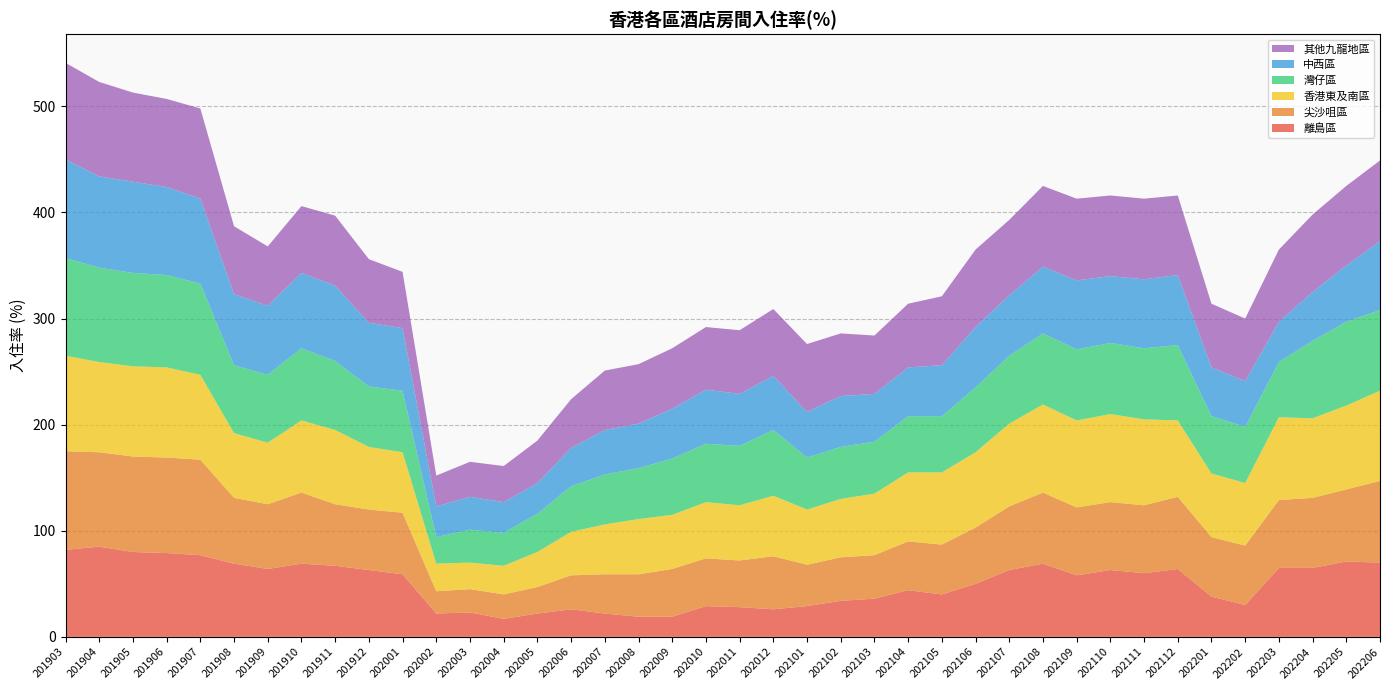

Reading left to right, what are all the values shown in this chart?

離島區: 82	85	80	79	77	69	64	69	67	63	59	22	23	17	22	26	22	19	19	29	28	26	29	34	36	44	40	50	63	69	58	63	60	64	38	30	65	65	71	70
尖沙咀區: 93	89	90	90	90	62	61	67	58	57	58	21	22	23	25	32	37	40	45	45	44	50	39	41	41	46	47	53	60	67	64	64	64	68	56	56	64	66	68	77
香港東及南區: 90	85	85	85	80	61	58	68	70	59	57	26	25	27	33	41	47	52	51	53	52	57	52	55	58	65	68	71	78	83	82	83	81	72	60	59	78	75	79	85
灣仔區: 92	89	88	87	86	64	64	68	65	57	58	25	31	31	36	43	47	48	53	55	56	62	49	49	49	53	53	61	64	67	67	67	67	71	54	53	52	73	79	76
中西區: 93	86	86	83	80	67	65	71	71	60	59	29	31	29	29	36	42	42	47	51	49	51	43	48	45	46	48	57	57	63	65	63	65	66	46	43	38	46	53	65
其他九龍地區: 91	89	84	83	85	64	56	63	66	60	53	29	33	34	40	46	56	56	57	59	60	63	64	59	55	60	65	73	71	76	77	76	76	75	60	59	68	73	75	76